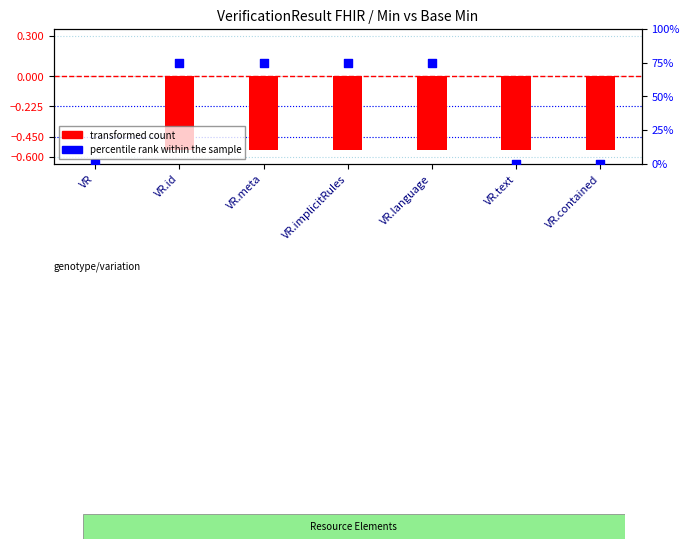

Which series reaches the minimum Y coordinate?

transformed count